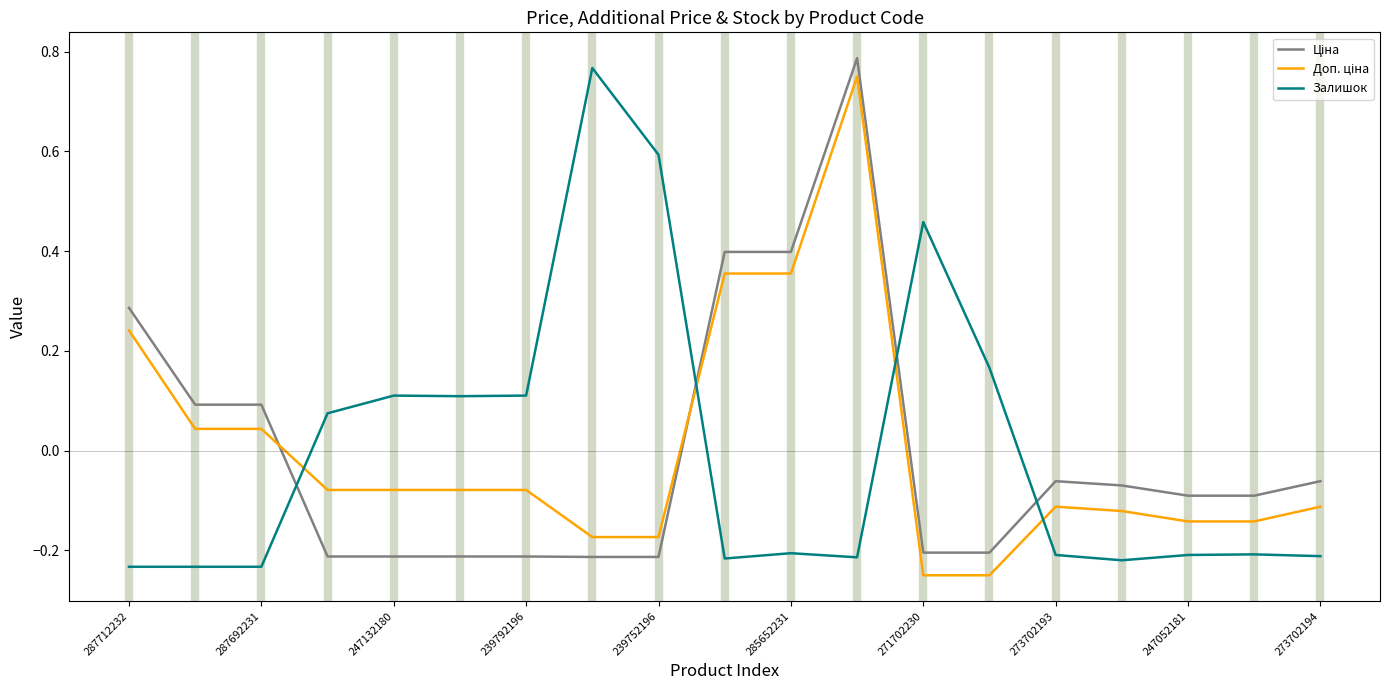

Is this an area chart (filled region under the line)?

No